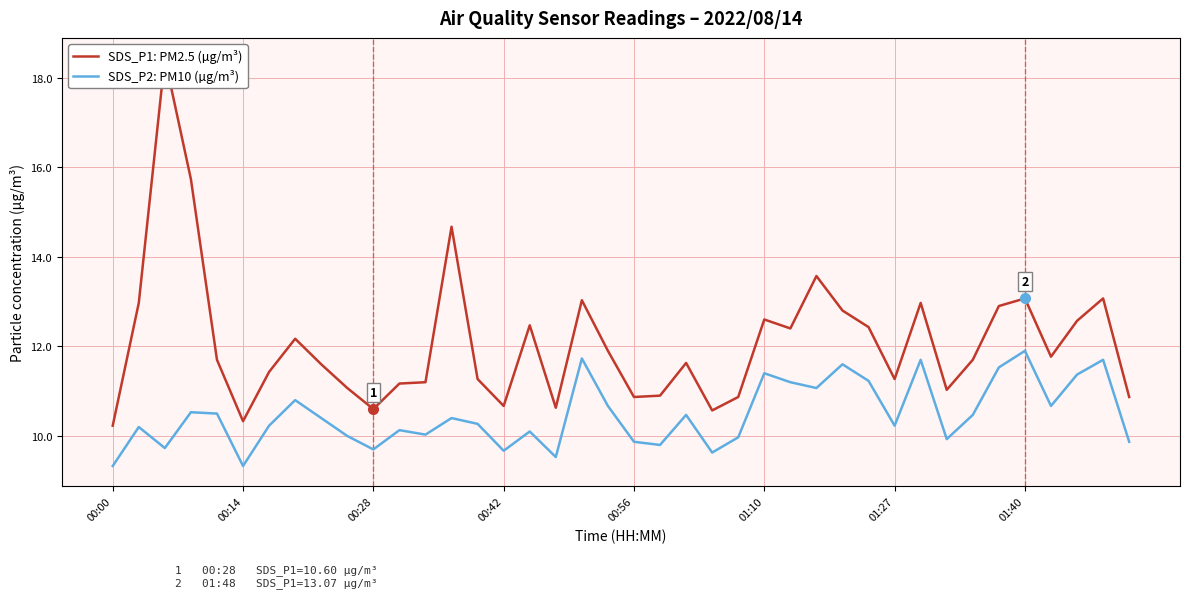

What is the greatest value displayed?

18.4